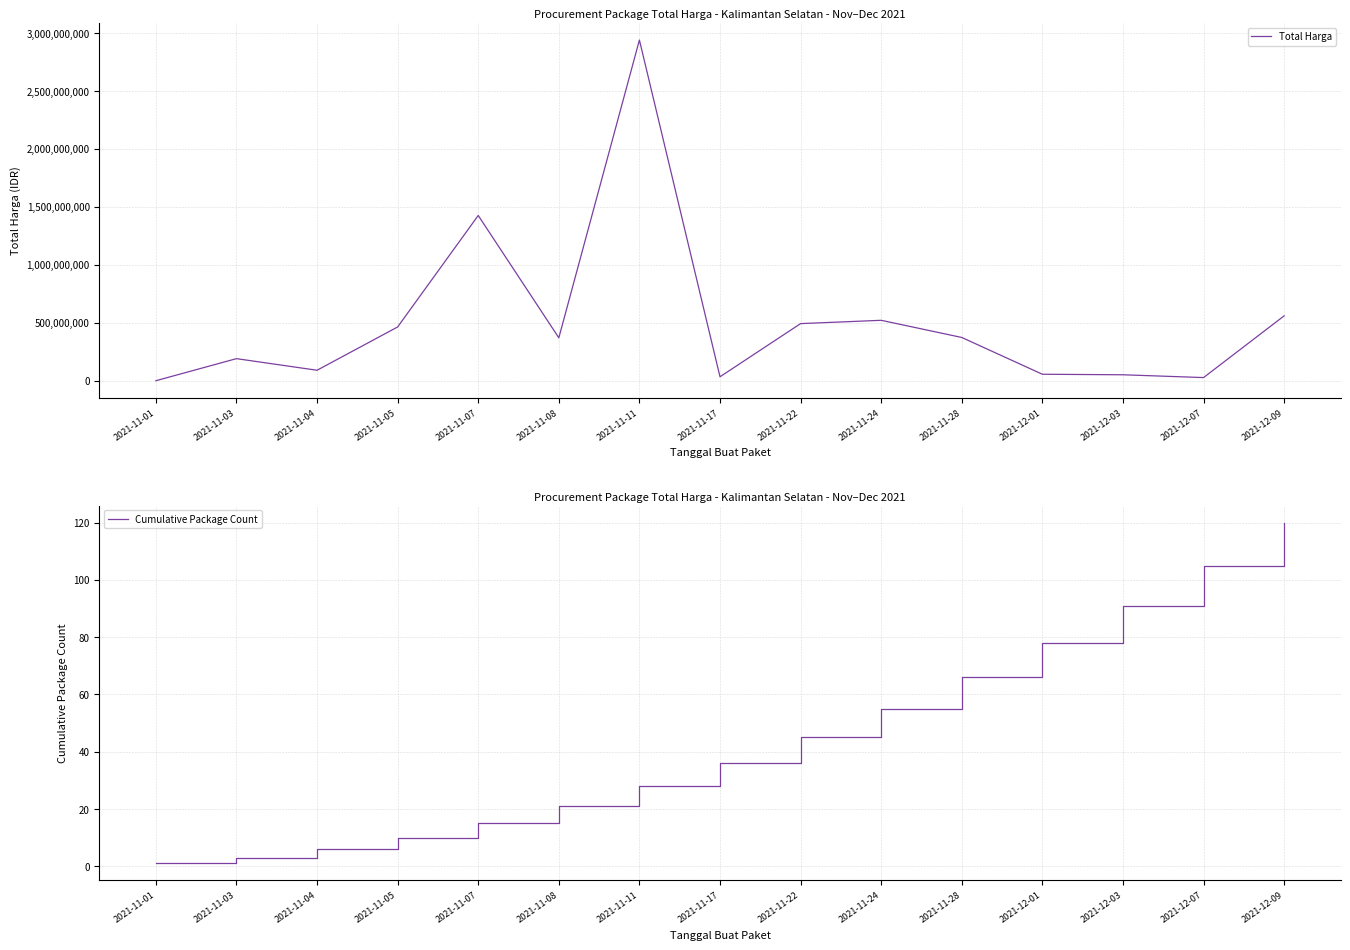

Reading left to right, list all the values displayed in this chart.

Total Harga: 2021-11-01=333600	2021-11-03=190711270	2021-11-04=90672075	2021-11-05=464002100	2021-11-07=1425867900	2021-11-08=370565300	2021-11-11=2939233240	2021-11-17=34292000	2021-11-22=493000000	2021-11-24=521475900	2021-11-28=373404000	2021-12-01=56152800	2021-12-03=51601000	2021-12-07=27412000	2021-12-09=559971000
Cumulative Package Count: 2021-11-01=1	2021-11-03=3	2021-11-04=6	2021-11-05=10	2021-11-07=15	2021-11-08=21	2021-11-11=28	2021-11-17=36	2021-11-22=45	2021-11-24=55	2021-11-28=66	2021-12-01=78	2021-12-03=91	2021-12-07=105	2021-12-09=120